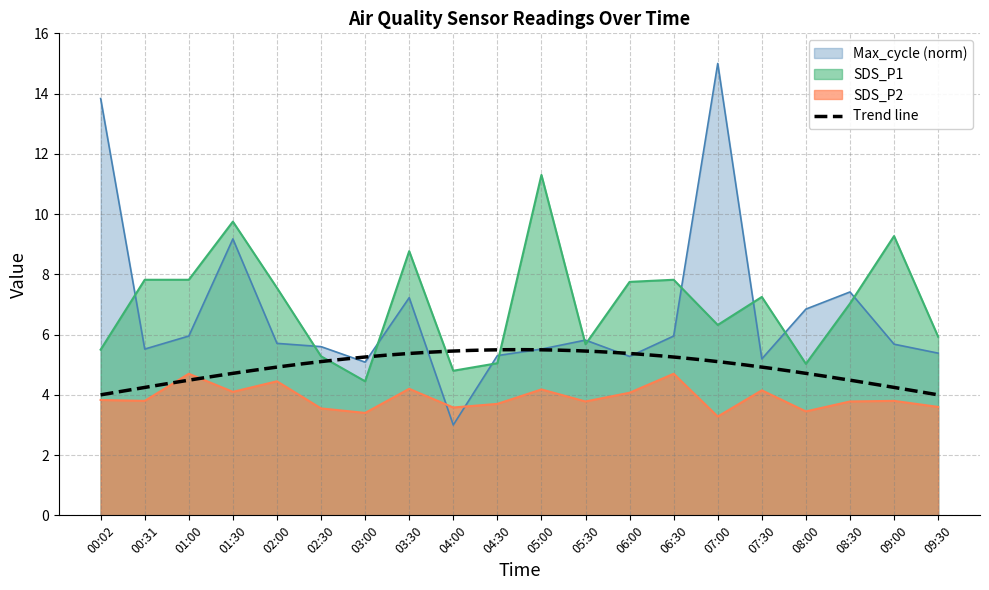

What is the smallest value displayed?

3.0